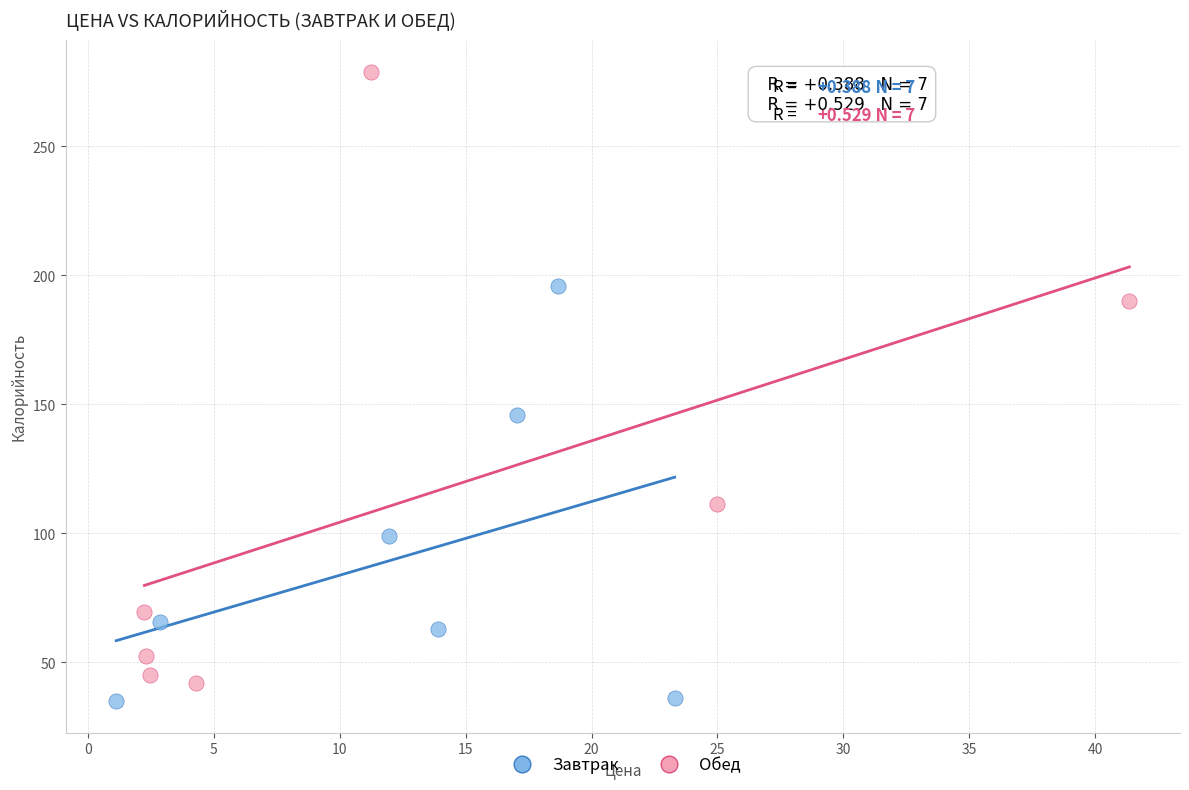

Which series reaches the minimum Y coordinate?

Завтрак